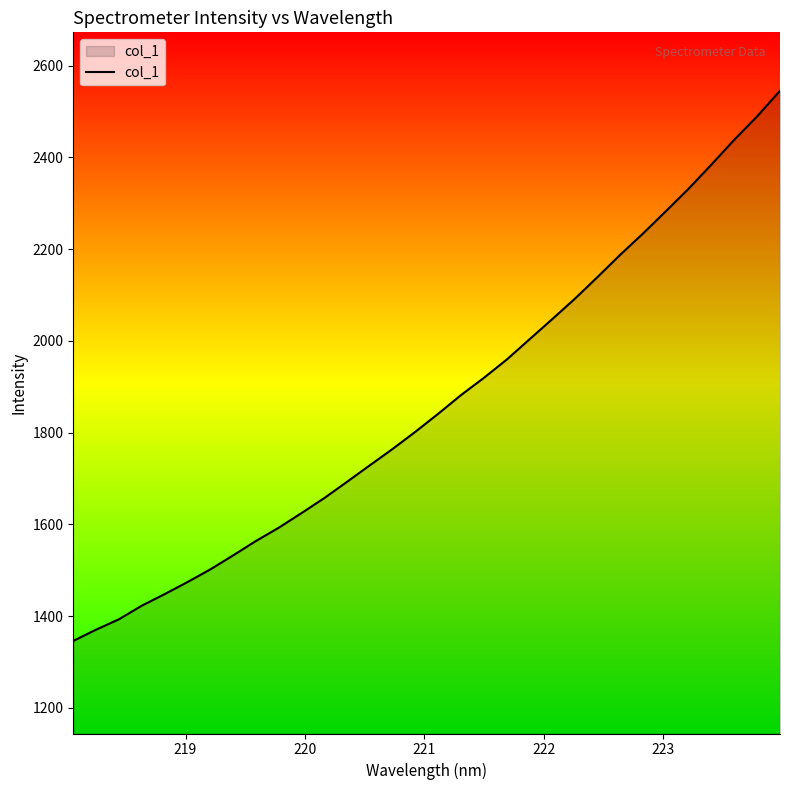

What is the greatest value displayed?

2545.5